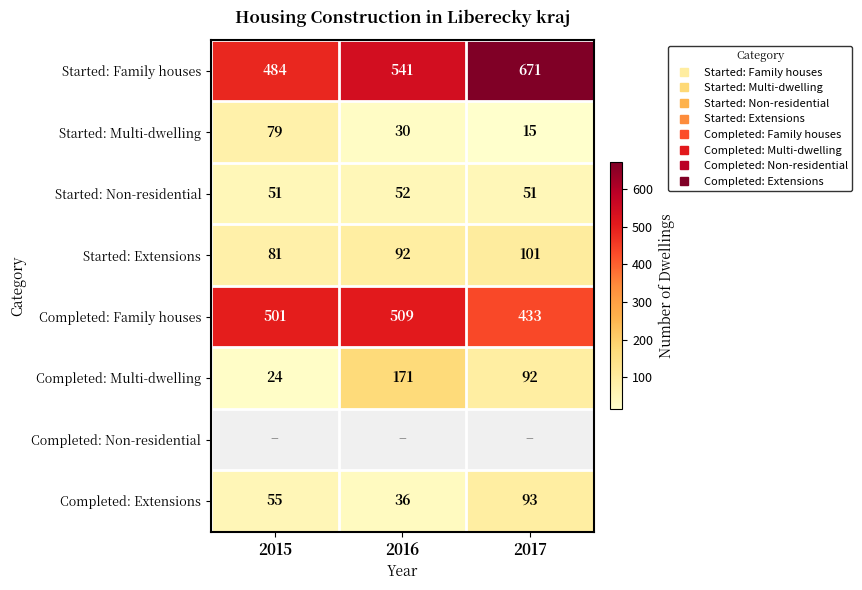

Count the Started: Non-residential values in the range 51 to 52.

3